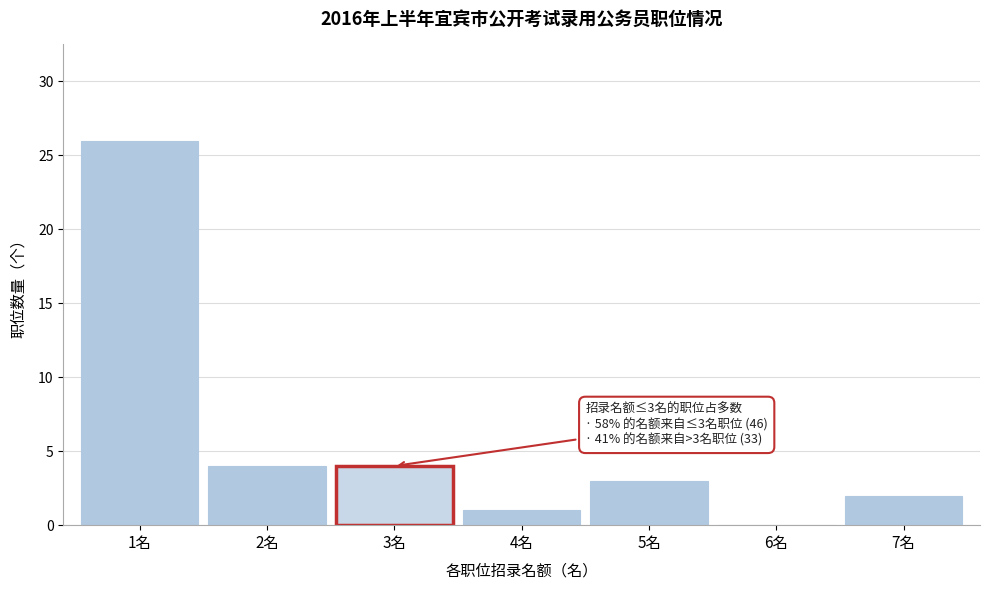

Which range on the x-axis has the tallest bar?

0.5 to 1.5